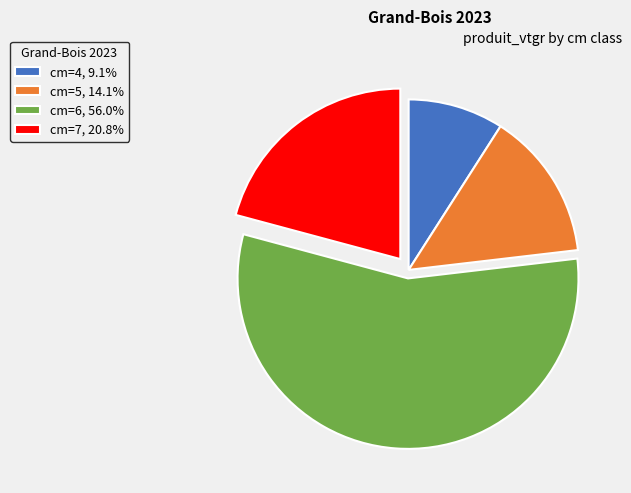

The cm=5 slice represents 1% of the pie. True or false?

False